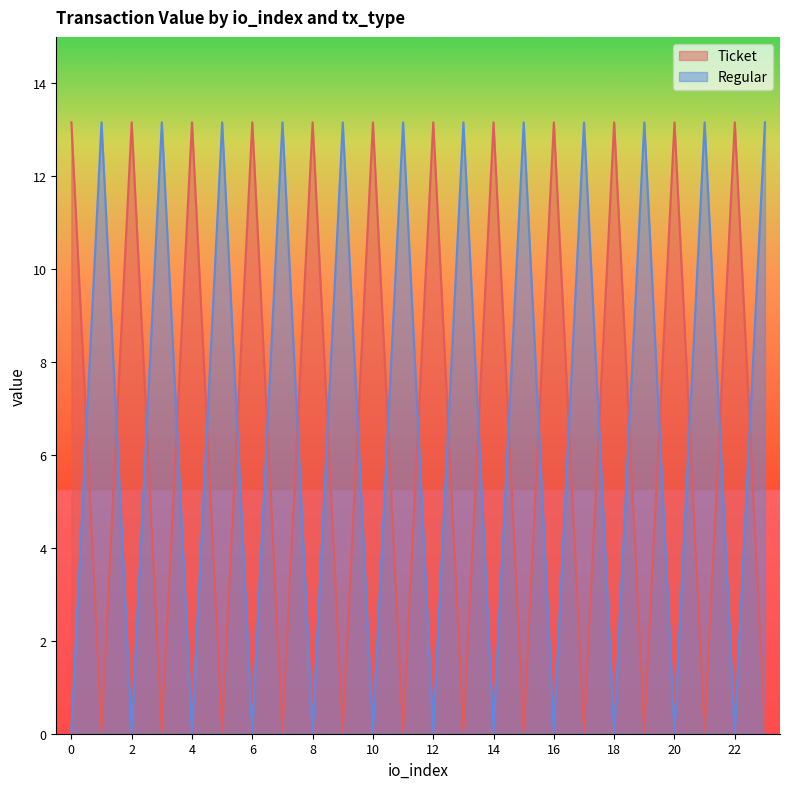

How many lines are shown in the chart?

2